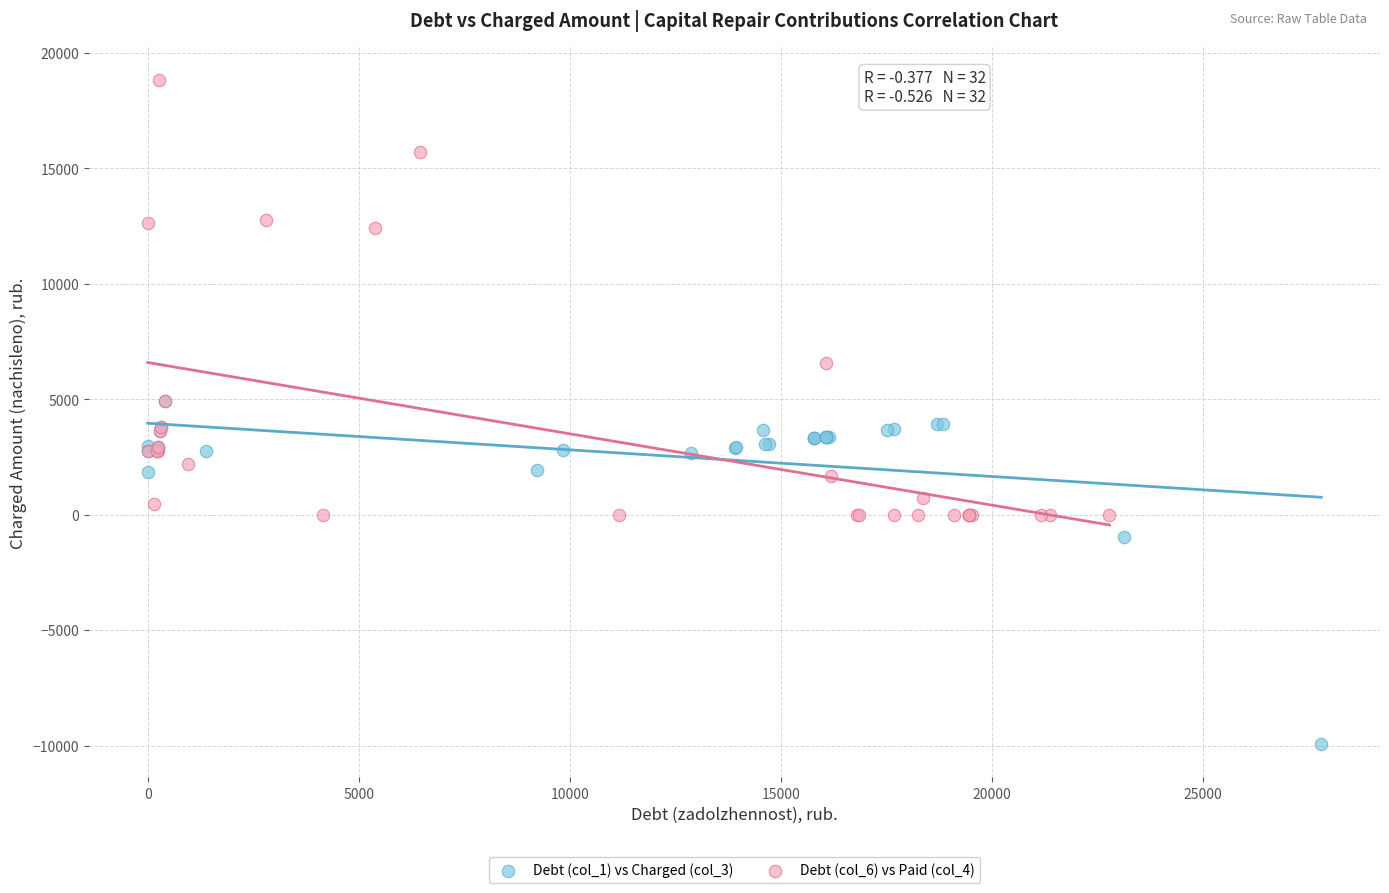

Which series has the largest Y range (max minus min)?

Debt (col_6) vs Paid (col_4)